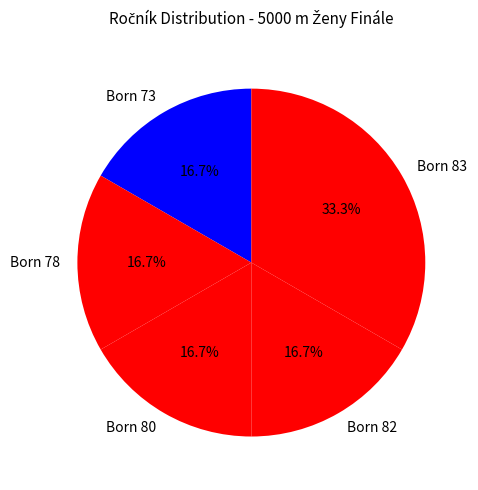

Which has a higher value, Born 80 or Born 83?

Born 83